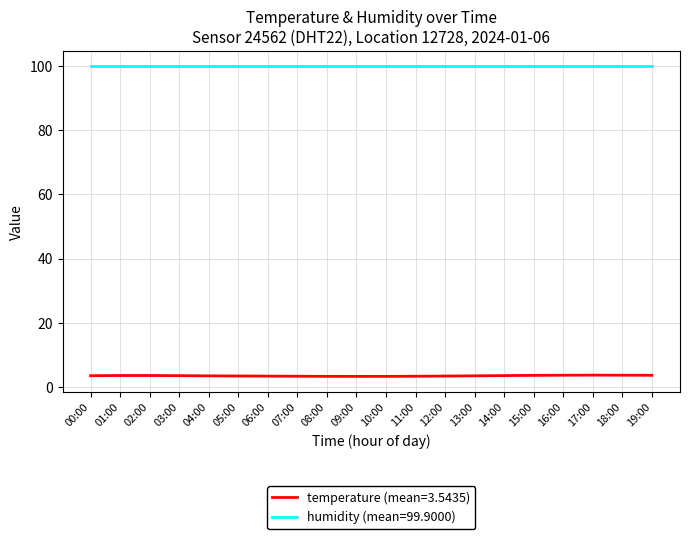

True or false: humidity (mean=99.9000) and temperature (mean=3.5435) intersect in this chart.

False